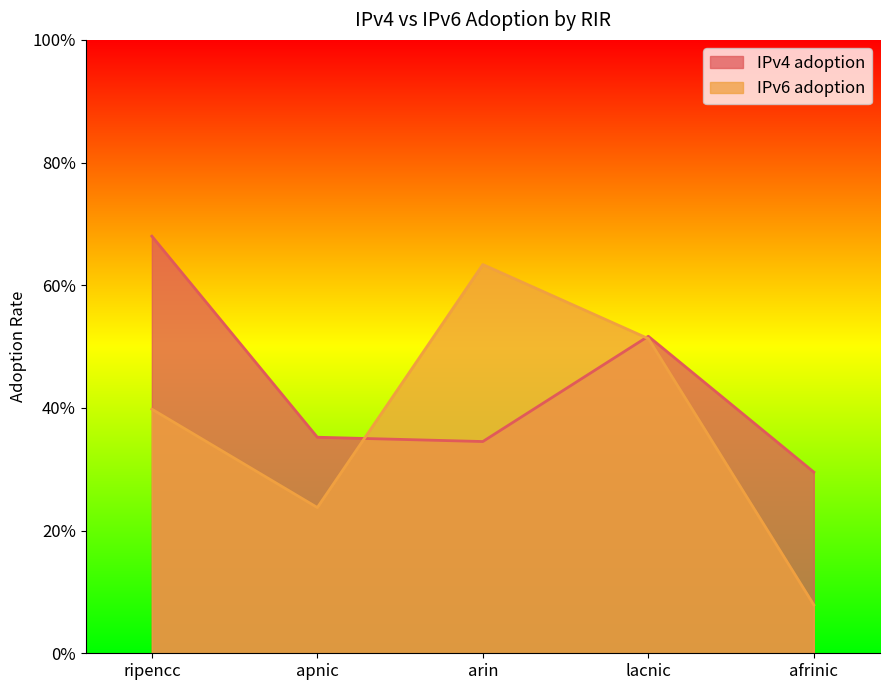

Reading right to left, what are all the values shown in this chart?

IPv4 adoption: afrinic=0.3	lacnic=0.5	arin=0.3	apnic=0.4	ripencc=0.7
IPv6 adoption: afrinic=0.1	lacnic=0.5	arin=0.6	apnic=0.2	ripencc=0.4